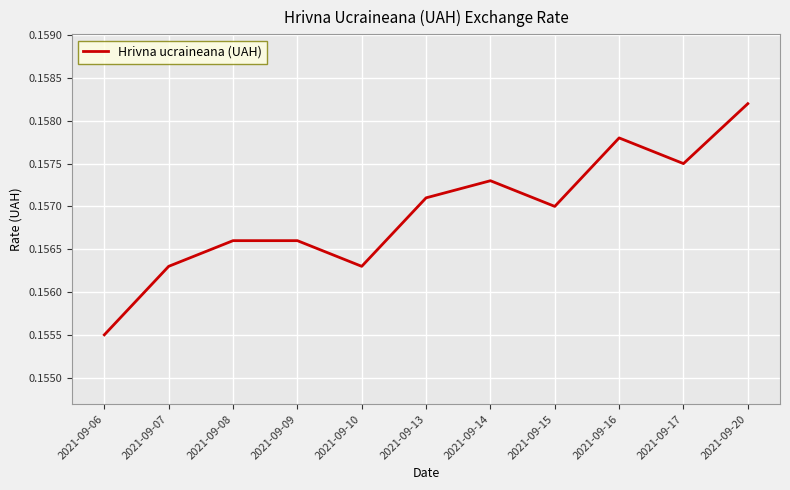

True or false: there are more than 1 points higher than both neighbors.

True